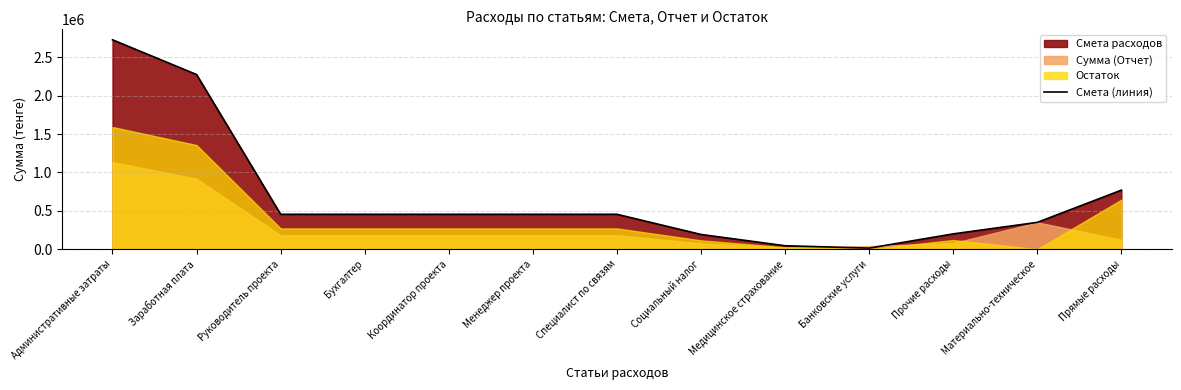

Count the number of values greater than 455000.

3